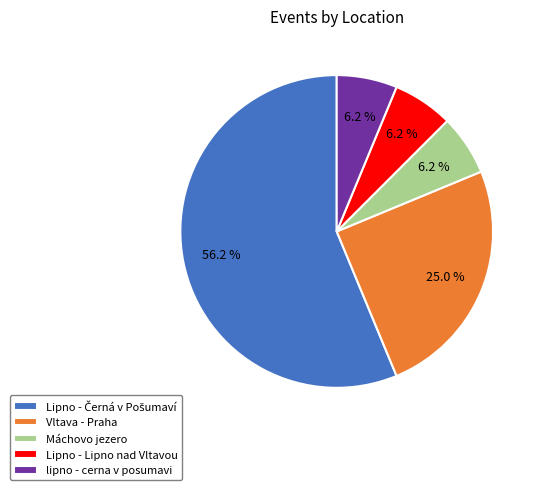

Is there any slice that represents more than half of the pie?

Yes